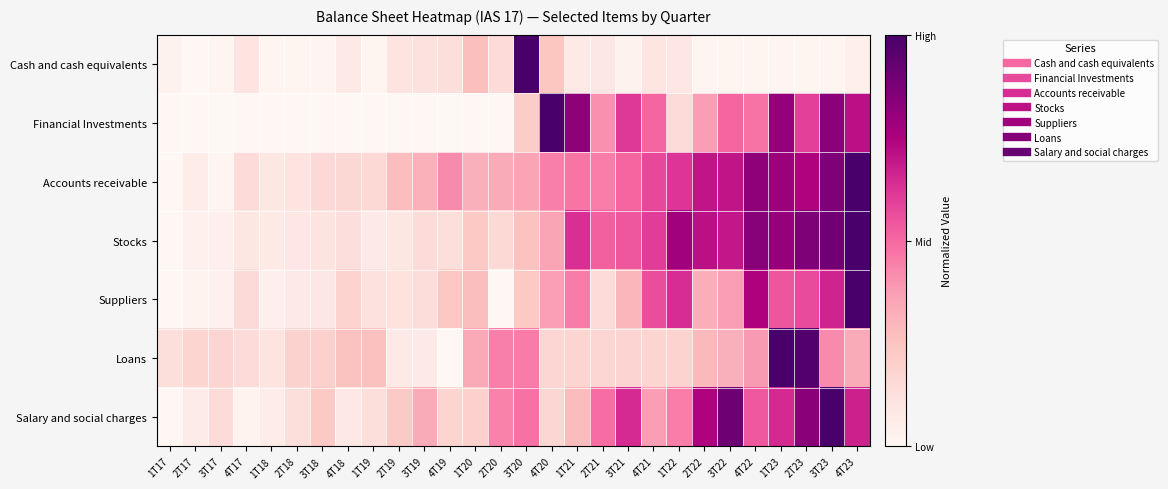

What is the greatest value displayed?

1.0